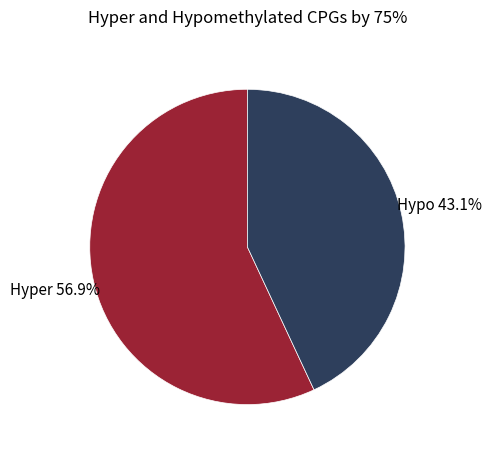

Is there any slice that represents more than half of the pie?

Yes